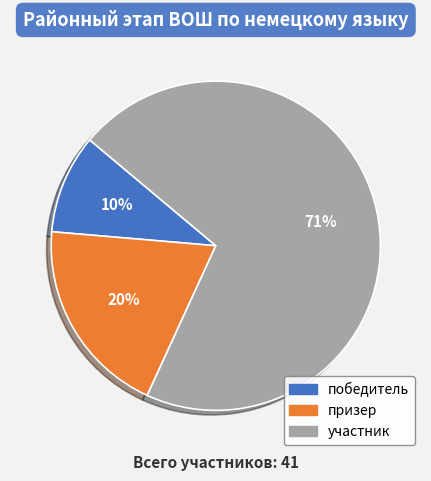

Approximately how many times larger is the value at победитель compared to участник?

0.1